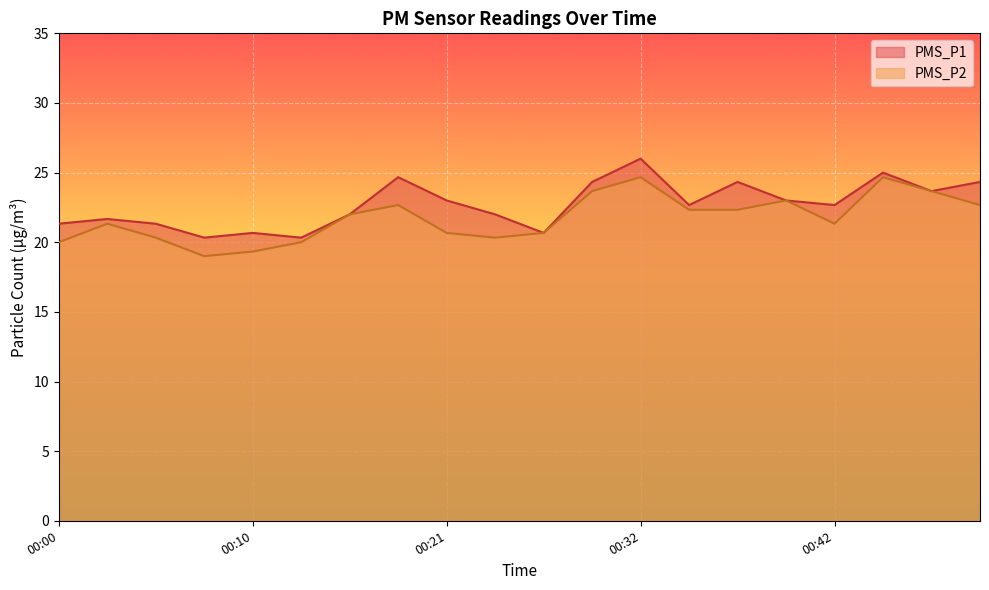

Where does the PMS_P1 series first go above 22?

00:18